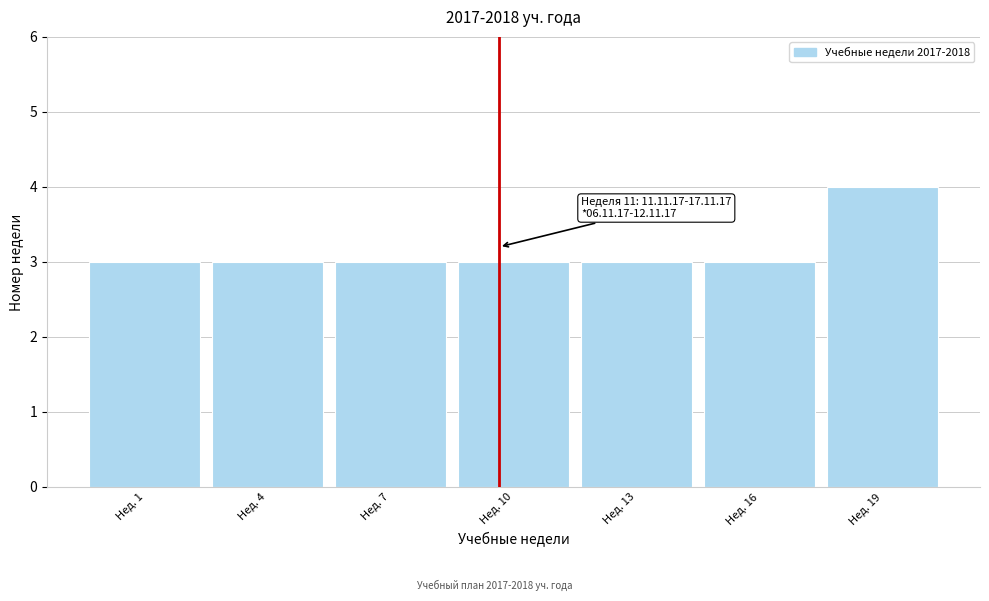

Reading right to left, extract all data points from this chart.

Нед. 19=4	Нед. 16=3	Нед. 13=3	Нед. 10=3	Нед. 7=3	Нед. 4=3	Нед. 1=3